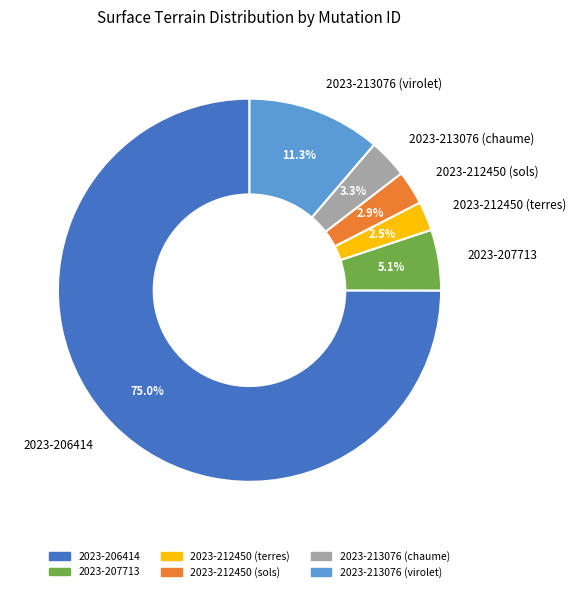

Do 2023-206414 and 2023-212450 (sols) together represent more than half of the pie?

Yes